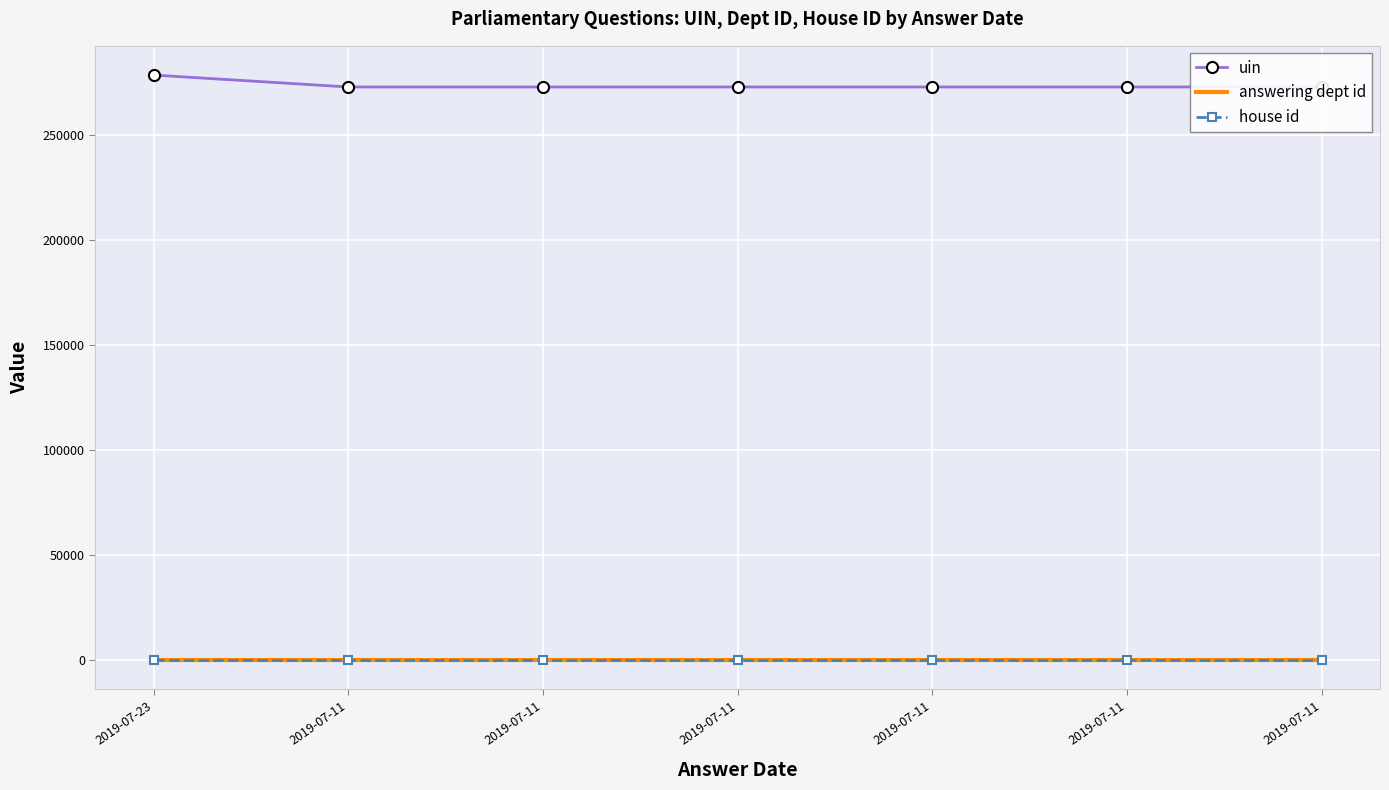

What are all the series names shown in the legend?

uin, answering dept id, house id